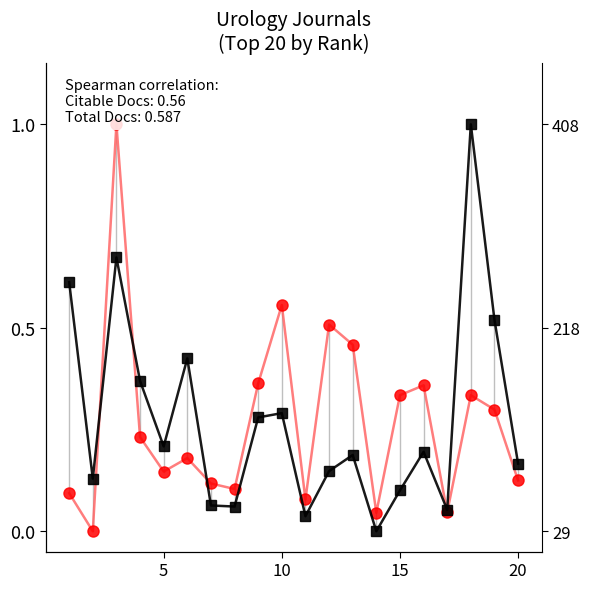

How many lines are shown in the chart?

2